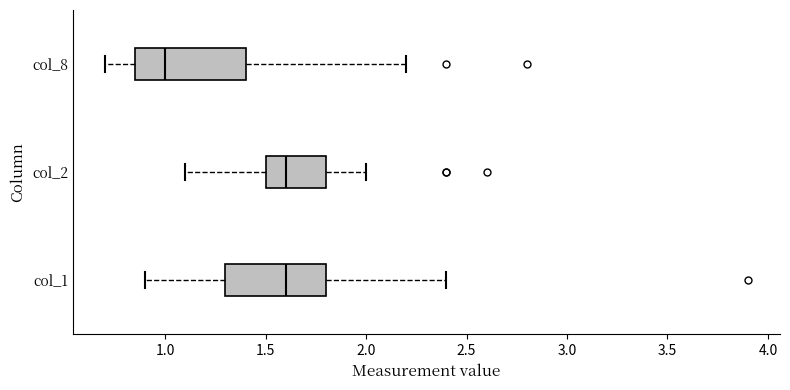

Reading bottom to top, read every box against the x-axis: the position of its median line, the range the box covers, and the ends of its whiskers. The values are not printed on the chart, so give them approximately, as read against the axis.

col_1: median 1.60, box 1.30 to 1.80, whiskers 0.90 to 2.40
col_2: median 1.60, box 1.50 to 1.80, whiskers 1.10 to 2.00
col_8: median 1.00, box 0.85 to 1.40, whiskers 0.70 to 2.20